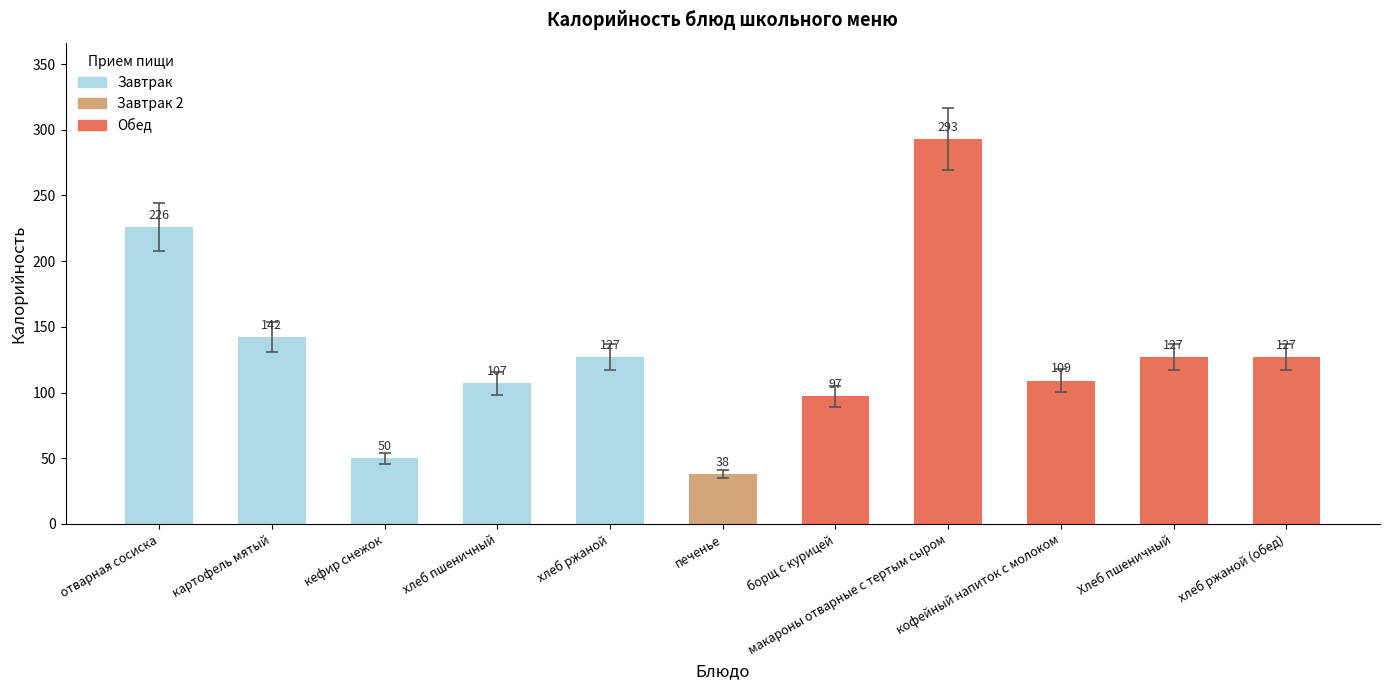

What is the sum of all values?

1443